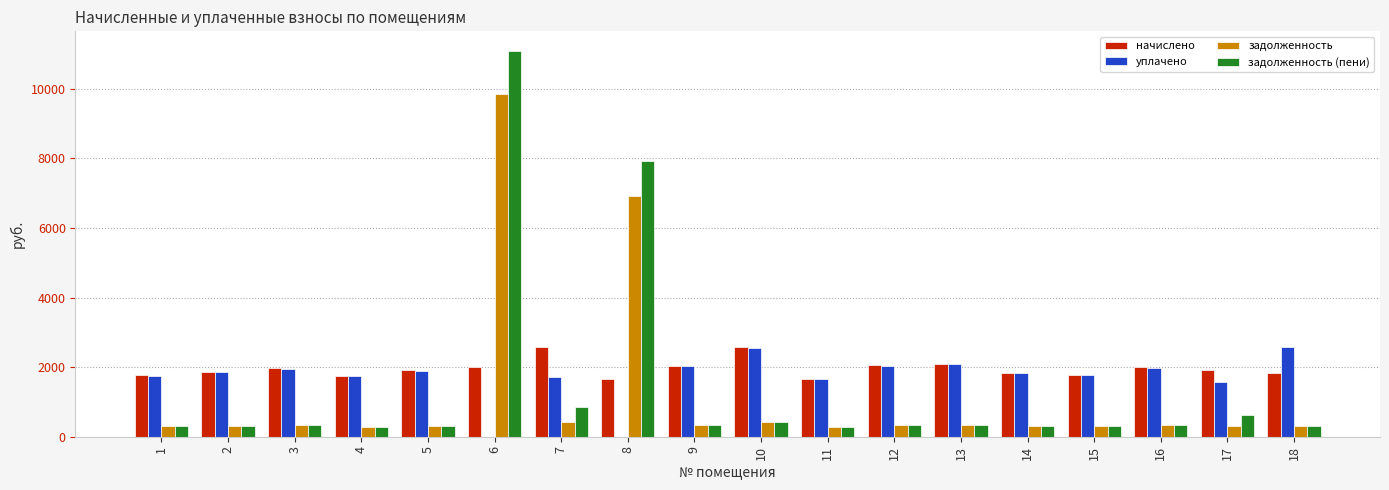

How many categories are shown in the chart?

18